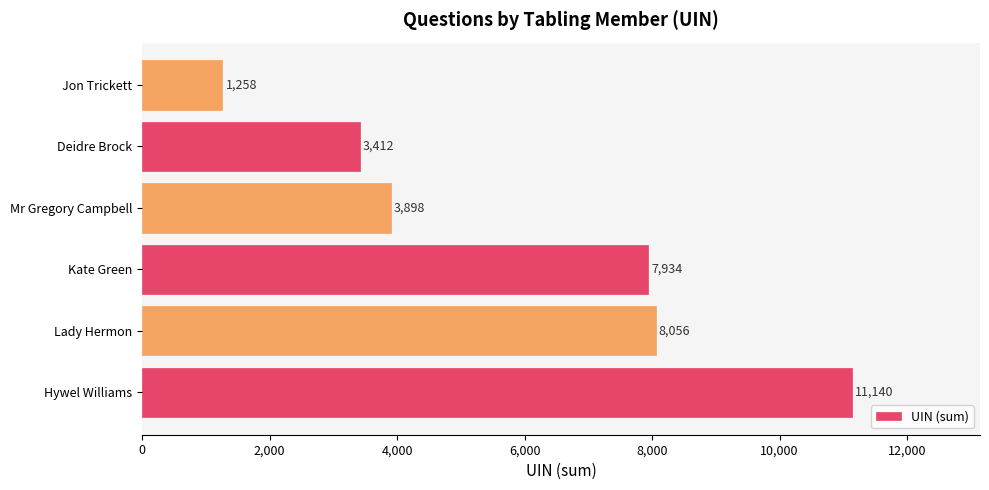

Is it true that the value at Kate Green is 11471?

False